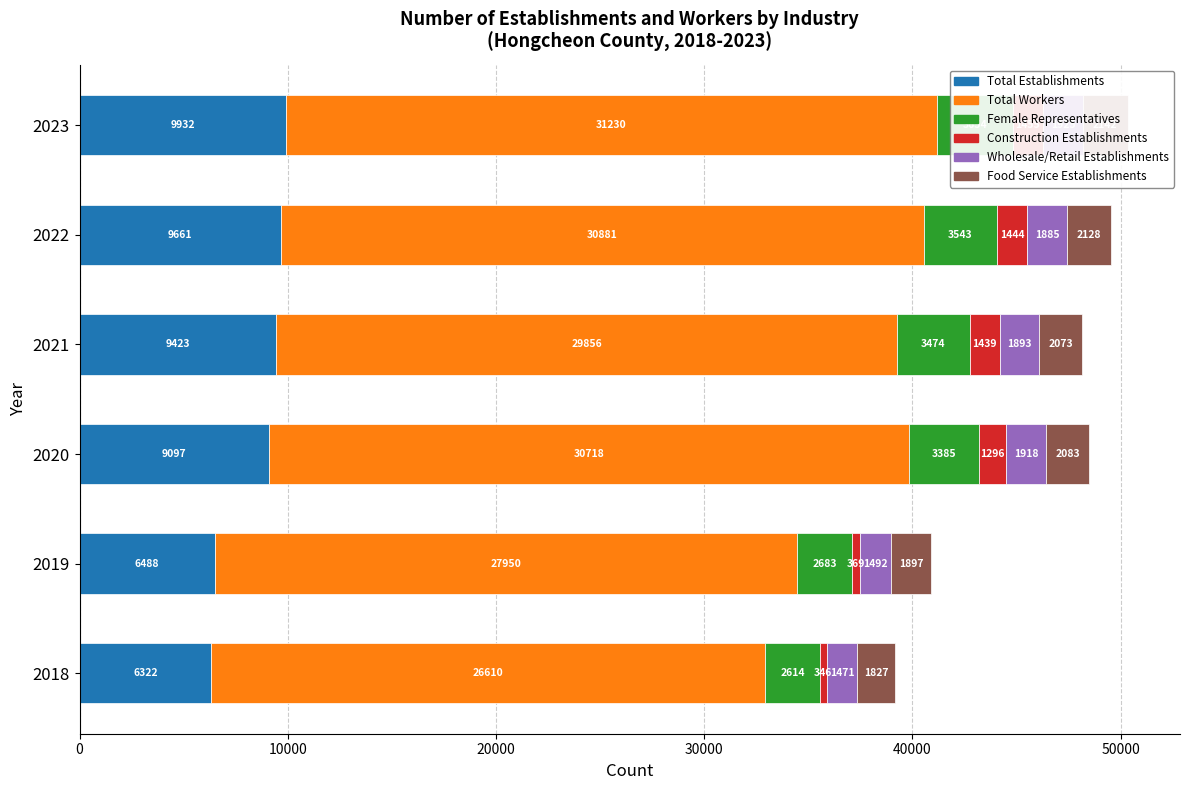

What are all the series names shown in the legend?

Total Establishments, Total Workers, Female Representatives, Construction Establishments, Wholesale/Retail Establishments, Food Service Establishments